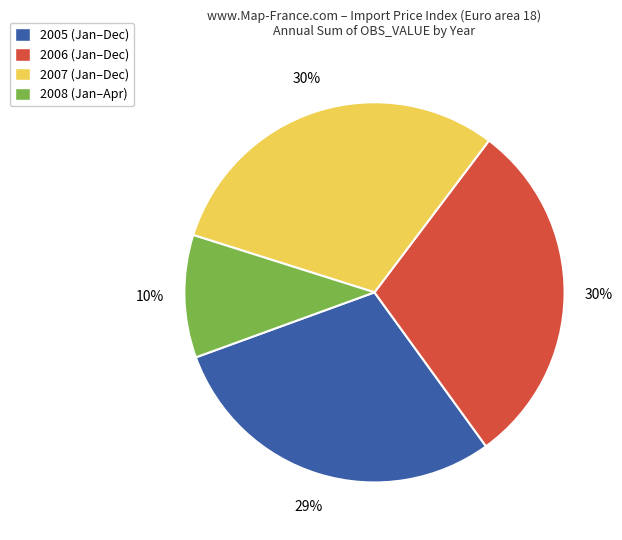

What percentage is the 2005 (Jan–Dec) slice, to the nearest percent?

29%